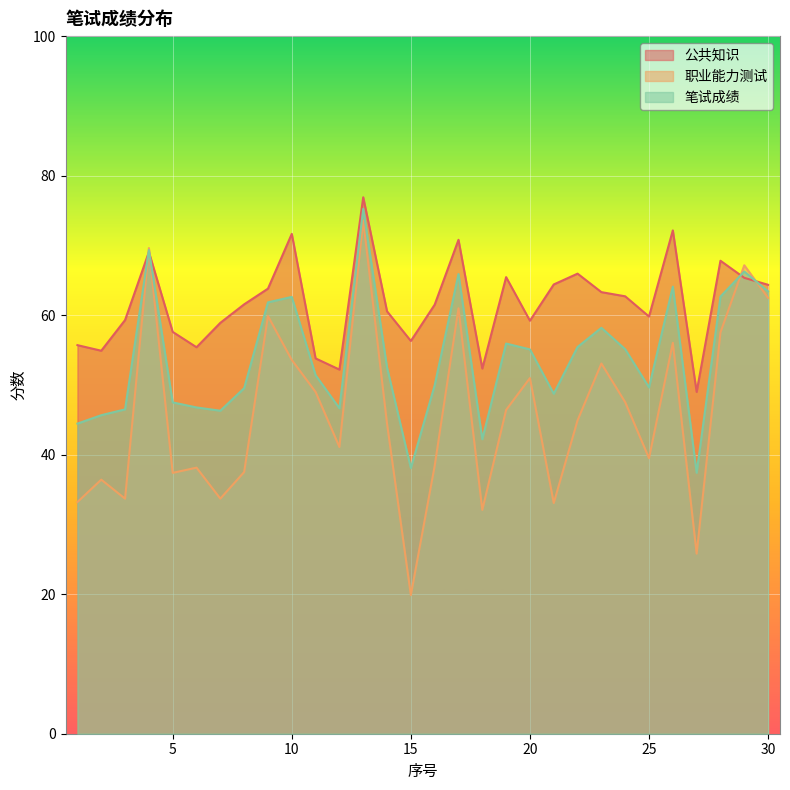

True or false: 职业能力测试 has a value of 53.1 at 5.

False